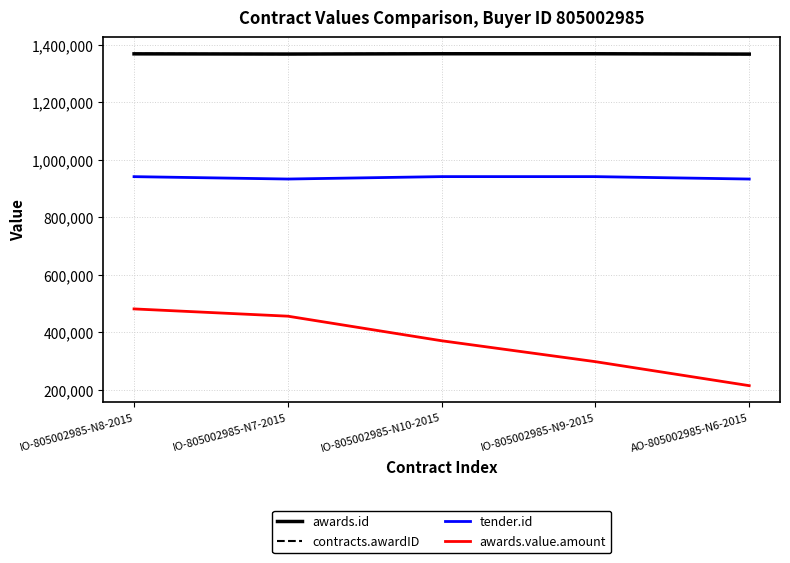

Is this an area chart (filled region under the line)?

No